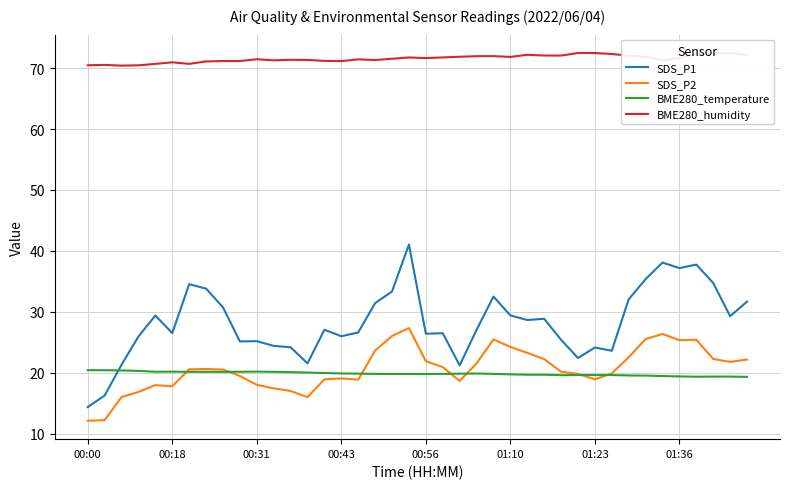

At which category is the sum across all series the highest?

19